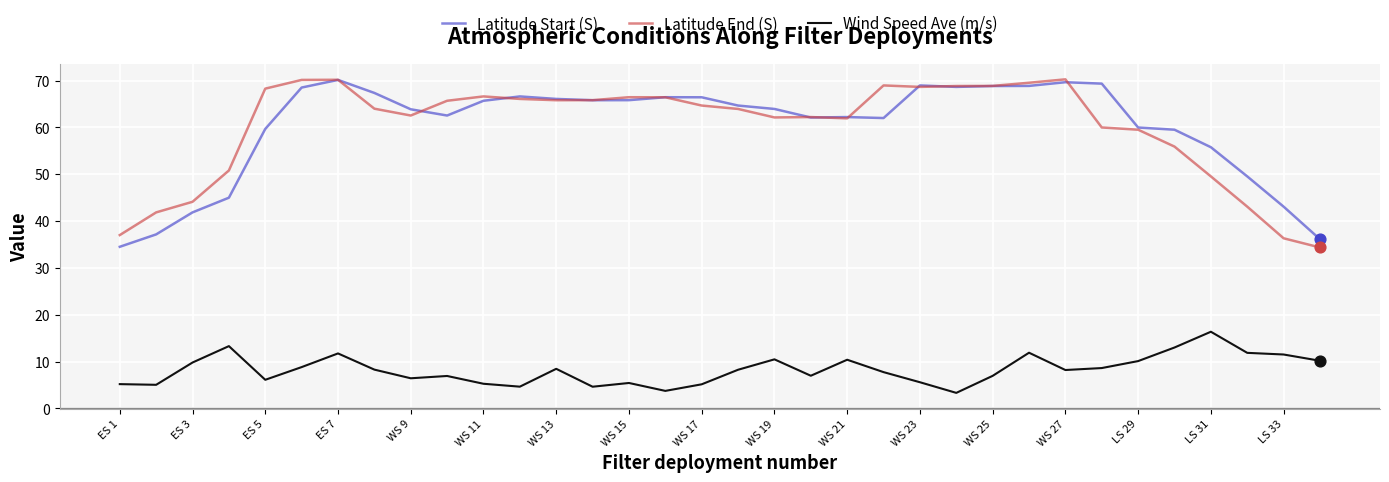

What are all the series names shown in the legend?

Latitude Start (S), Latitude End (S), Wind Speed Ave (m/s)